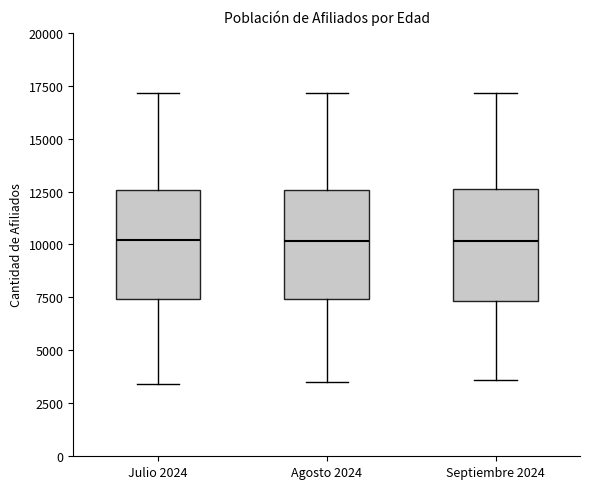

Reading left to right, read every box against the y-axis: the position of its median line, the range the box covers, and the ends of its whiskers. The values are not printed on the chart, so give them approximately, as read against the axis.

Julio 2024: median 10000, box 7500 to 12500, whiskers 3500 to 17000
Agosto 2024: median 10000, box 7500 to 12500, whiskers 3500 to 17000
Septiembre 2024: median 10000, box 7500 to 12500, whiskers 3500 to 17000